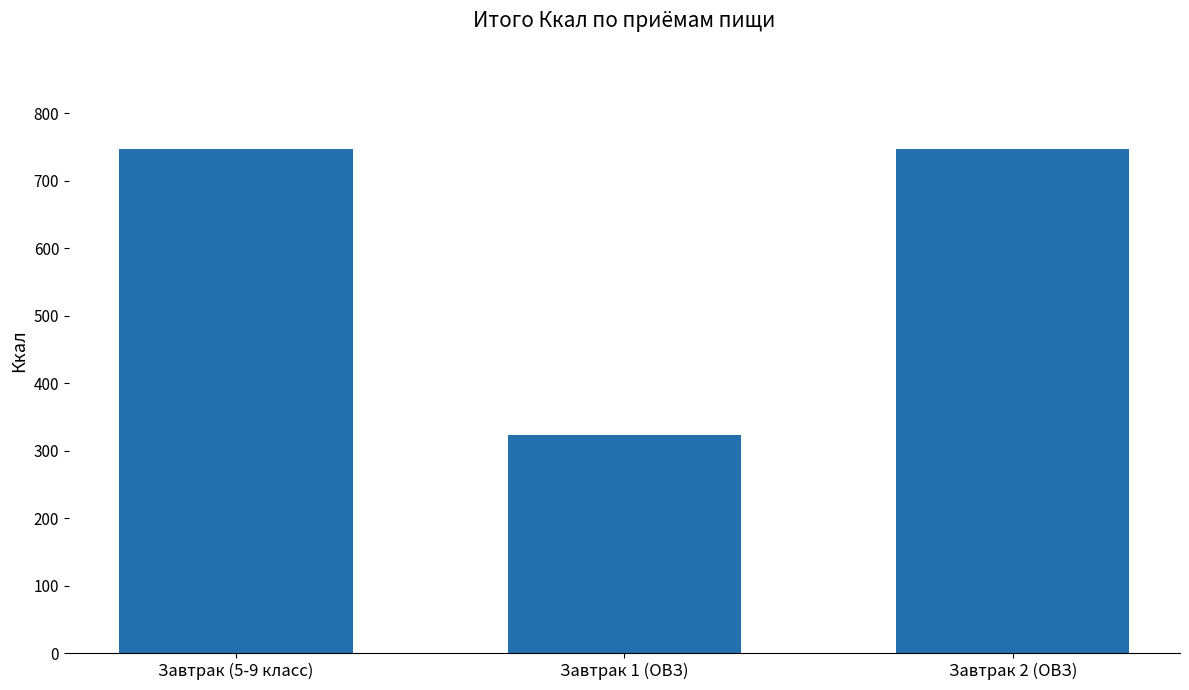

How many data points are above 747?

2